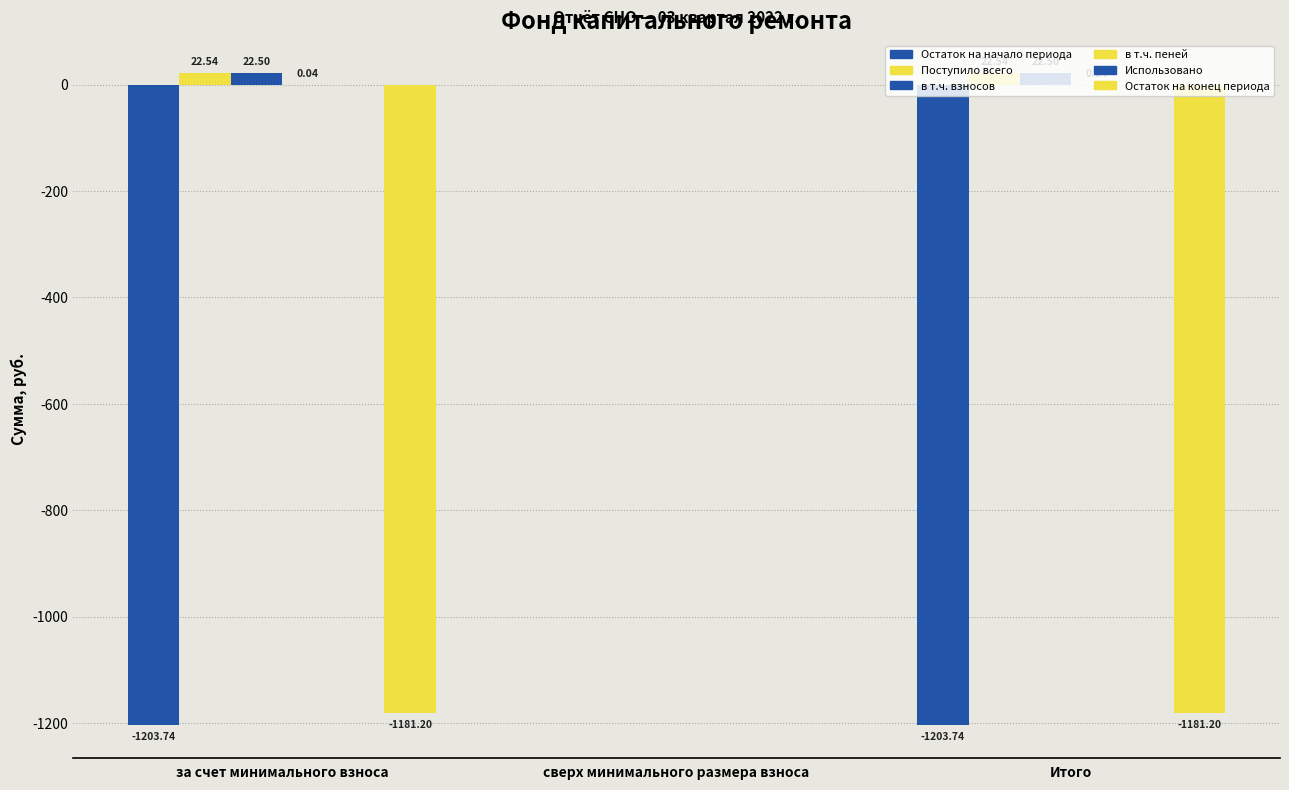

What is the value of the Остаток на конец периода bar at the 3rd from the left?

-1181.2